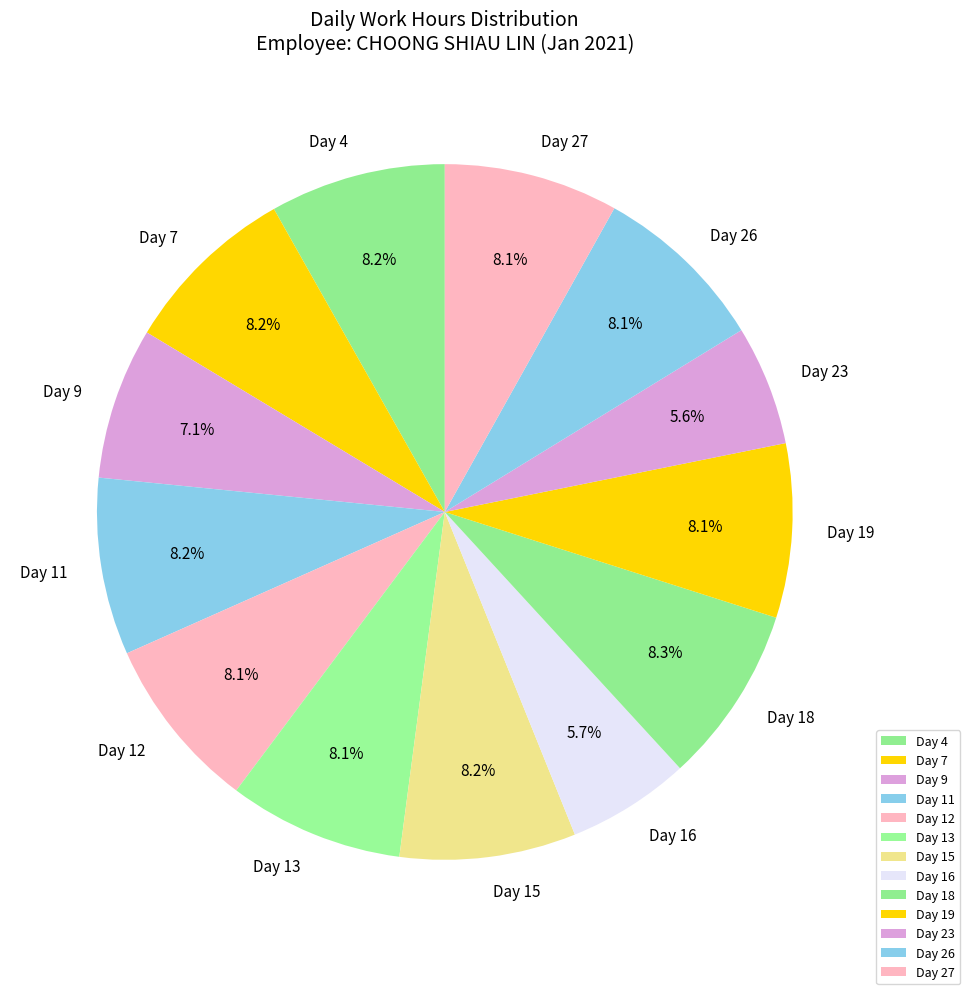

Approximately how many times larger is the value at Day 12 compared to Day 19?

1.0